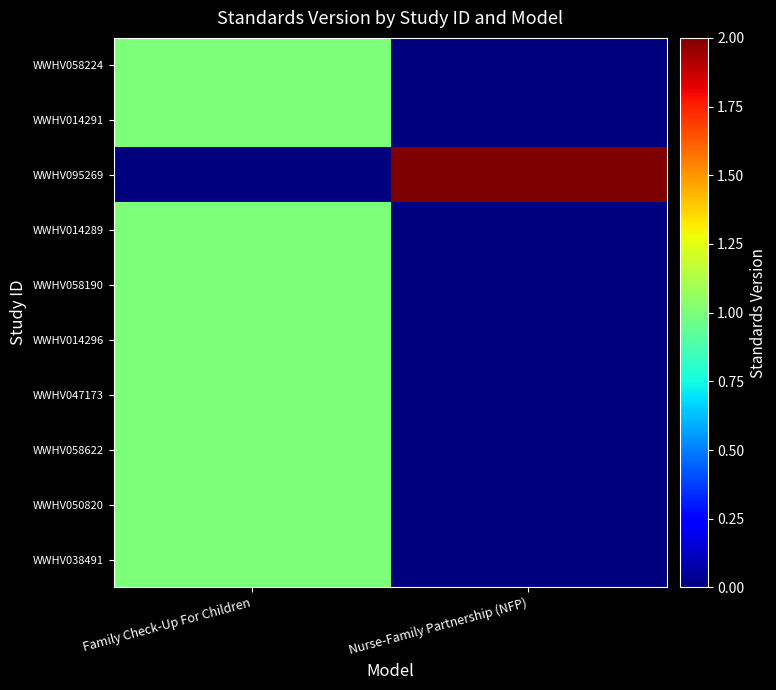

Reading left to right, extract all data points from this chart.

WWHV038491: Family Check-Up For Children=1	Nurse-Family Partnership (NFP)=0
WWHV050820: Family Check-Up For Children=1	Nurse-Family Partnership (NFP)=0
WWHV058622: Family Check-Up For Children=1	Nurse-Family Partnership (NFP)=0
WWHV047173: Family Check-Up For Children=1	Nurse-Family Partnership (NFP)=0
WWHV014296: Family Check-Up For Children=1	Nurse-Family Partnership (NFP)=0
WWHV058190: Family Check-Up For Children=1	Nurse-Family Partnership (NFP)=0
WWHV014289: Family Check-Up For Children=1	Nurse-Family Partnership (NFP)=0
WWHV095269: Family Check-Up For Children=0	Nurse-Family Partnership (NFP)=2
WWHV014291: Family Check-Up For Children=1	Nurse-Family Partnership (NFP)=0
WWHV058224: Family Check-Up For Children=1	Nurse-Family Partnership (NFP)=0